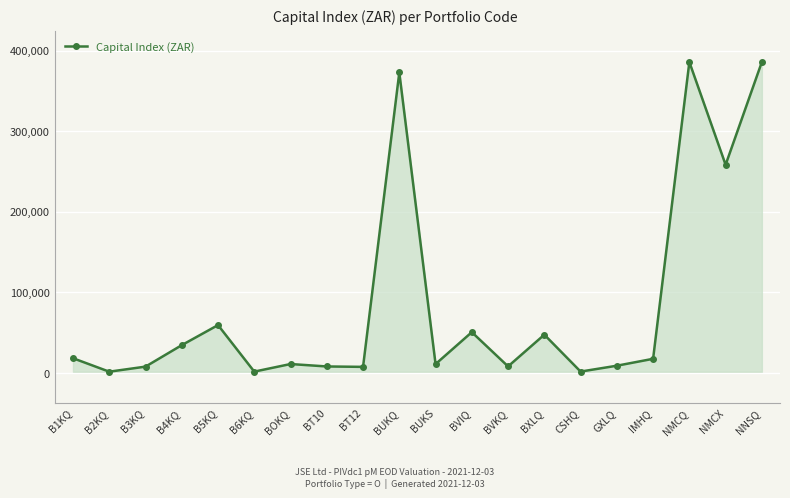

What is the difference between the maximum and minimum values?

384517.4